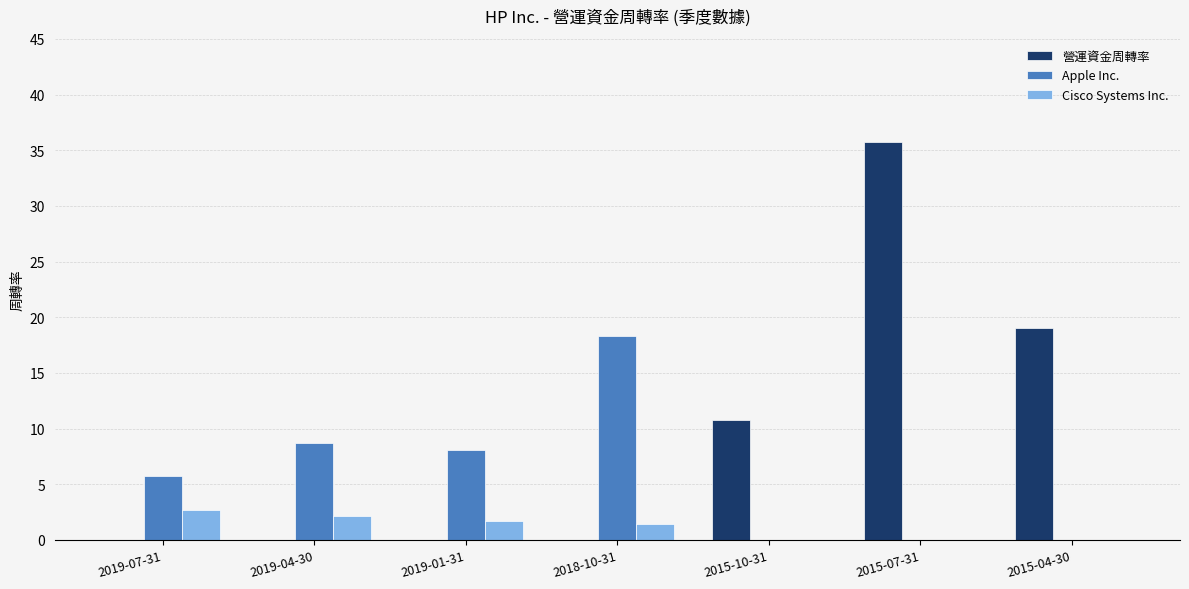

Is the value of Apple Inc. at 2018-10-31 greater than the value of Cisco Systems Inc. at 2019-07-31?

Yes